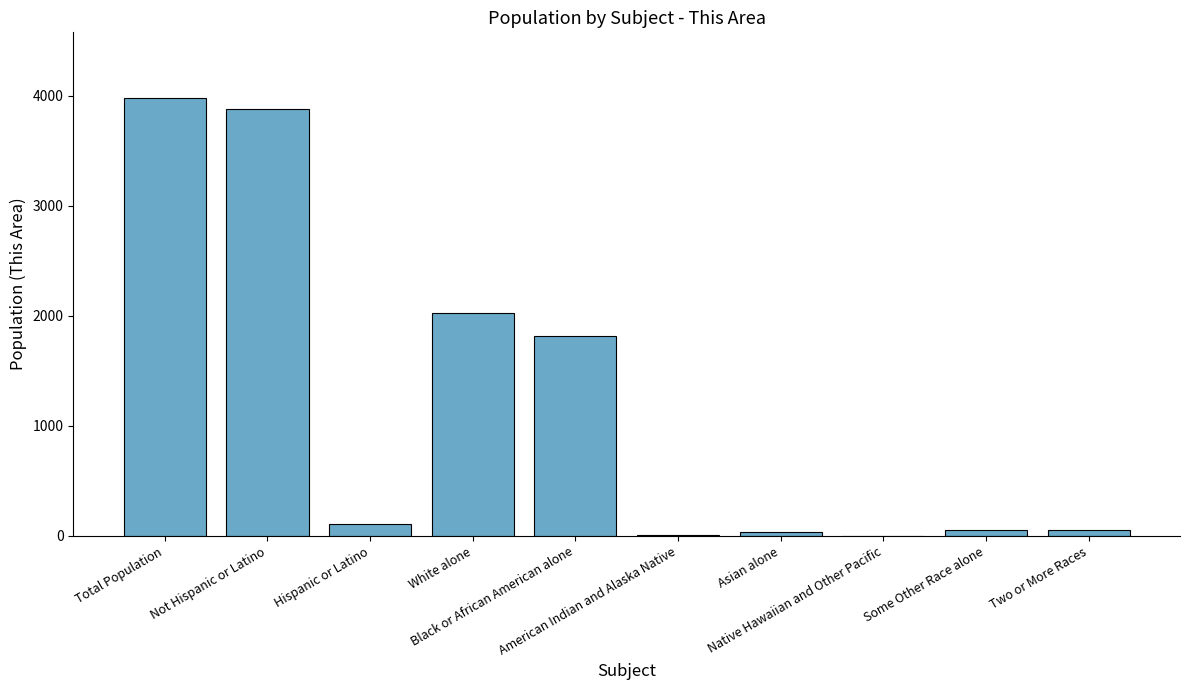

How many data points does each series have?

10